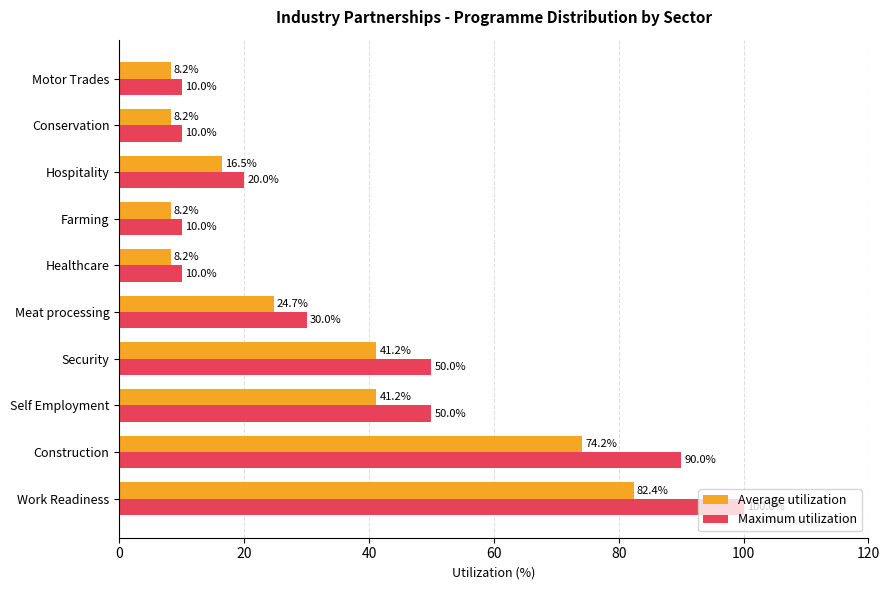

Which series changed the most between Security and Conservation?

Maximum utilization